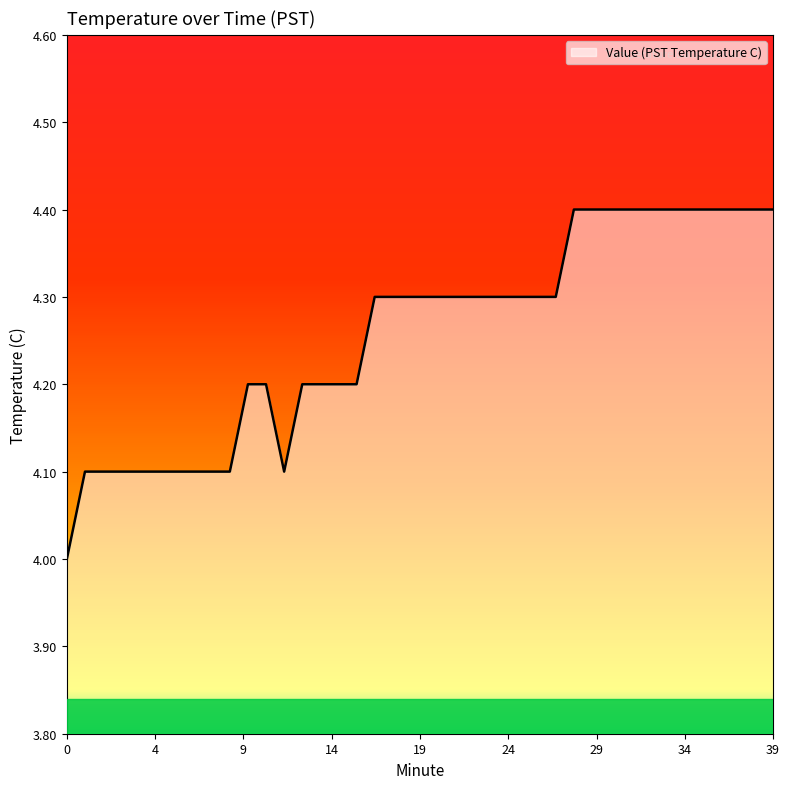

What is the greatest value displayed?

4.4